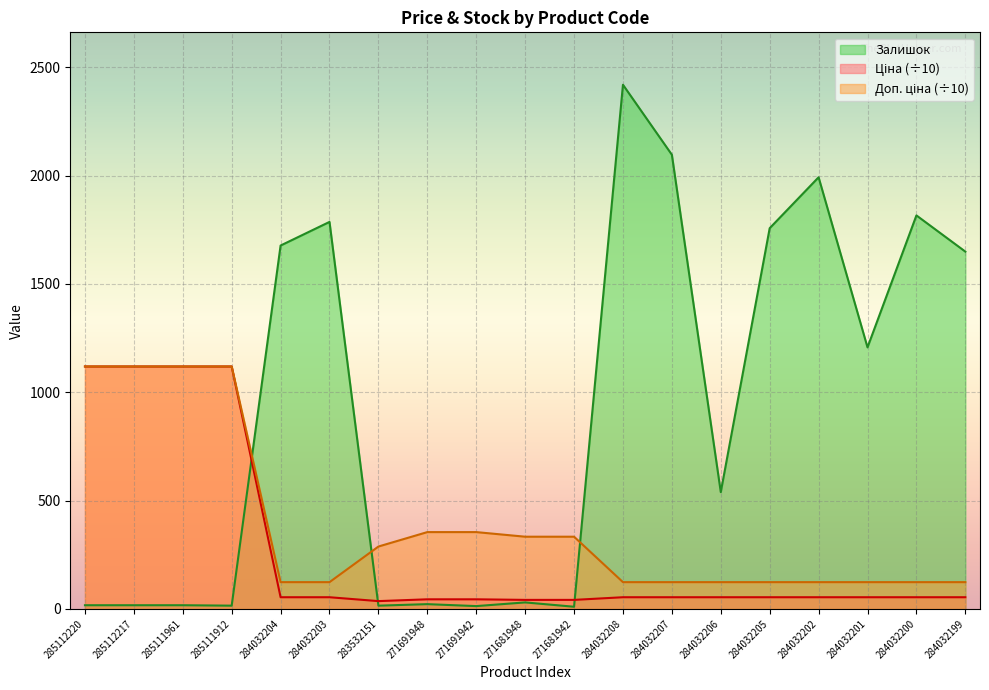

What is the spread (max minus min) of values at 283532151?

272.9